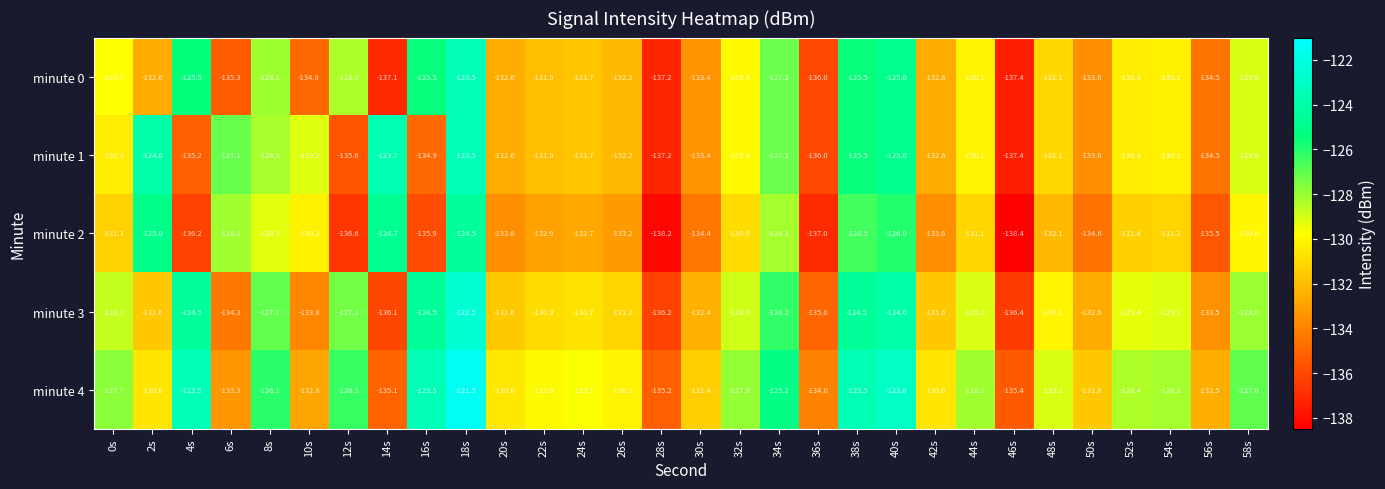

How many data points in minute 2 are above -131?

11